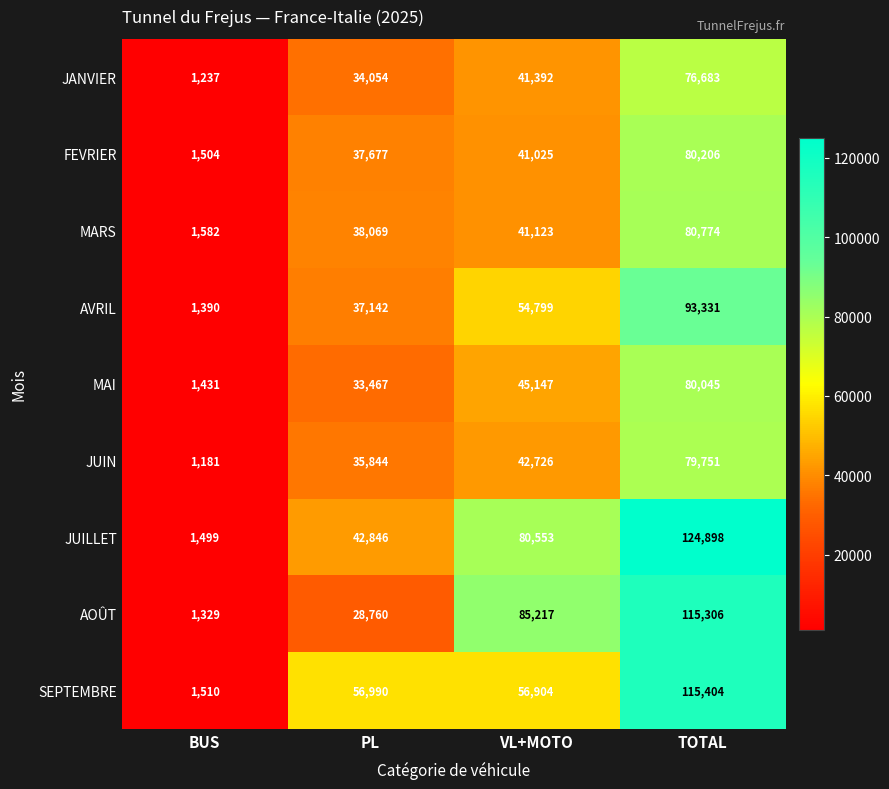

What is the difference between the JANVIER values at TOTAL and VL+MOTO?

35291